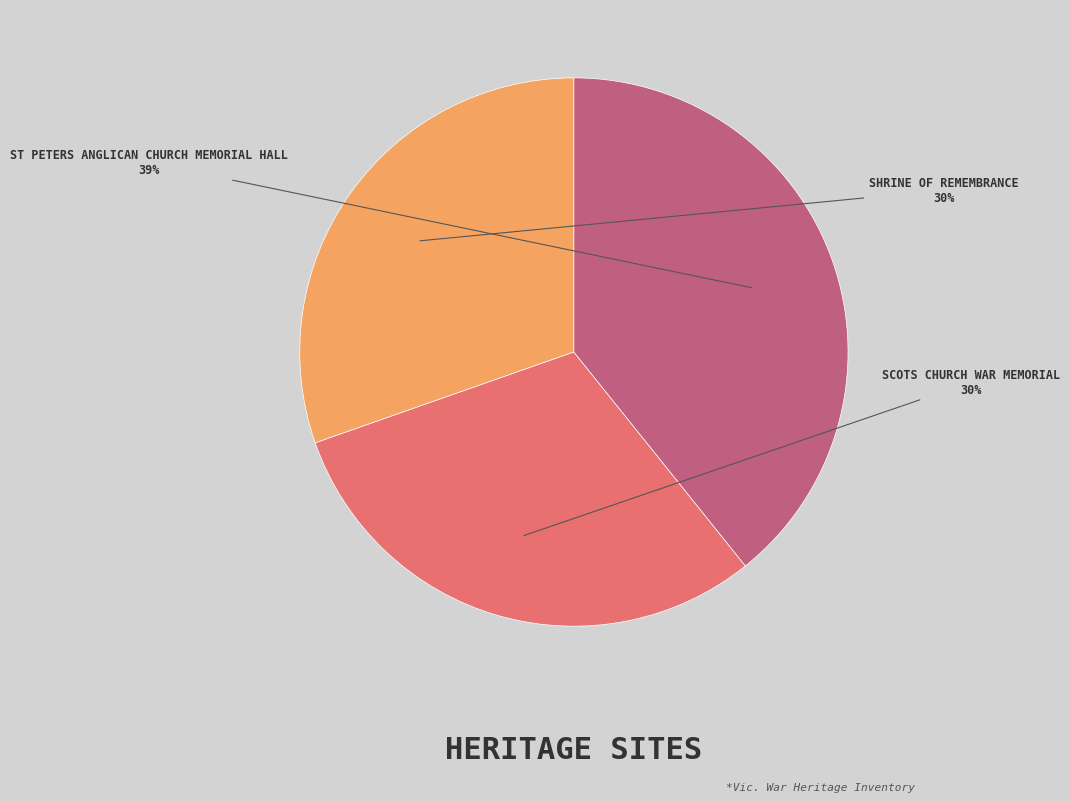

Does any single category account for the majority?

No